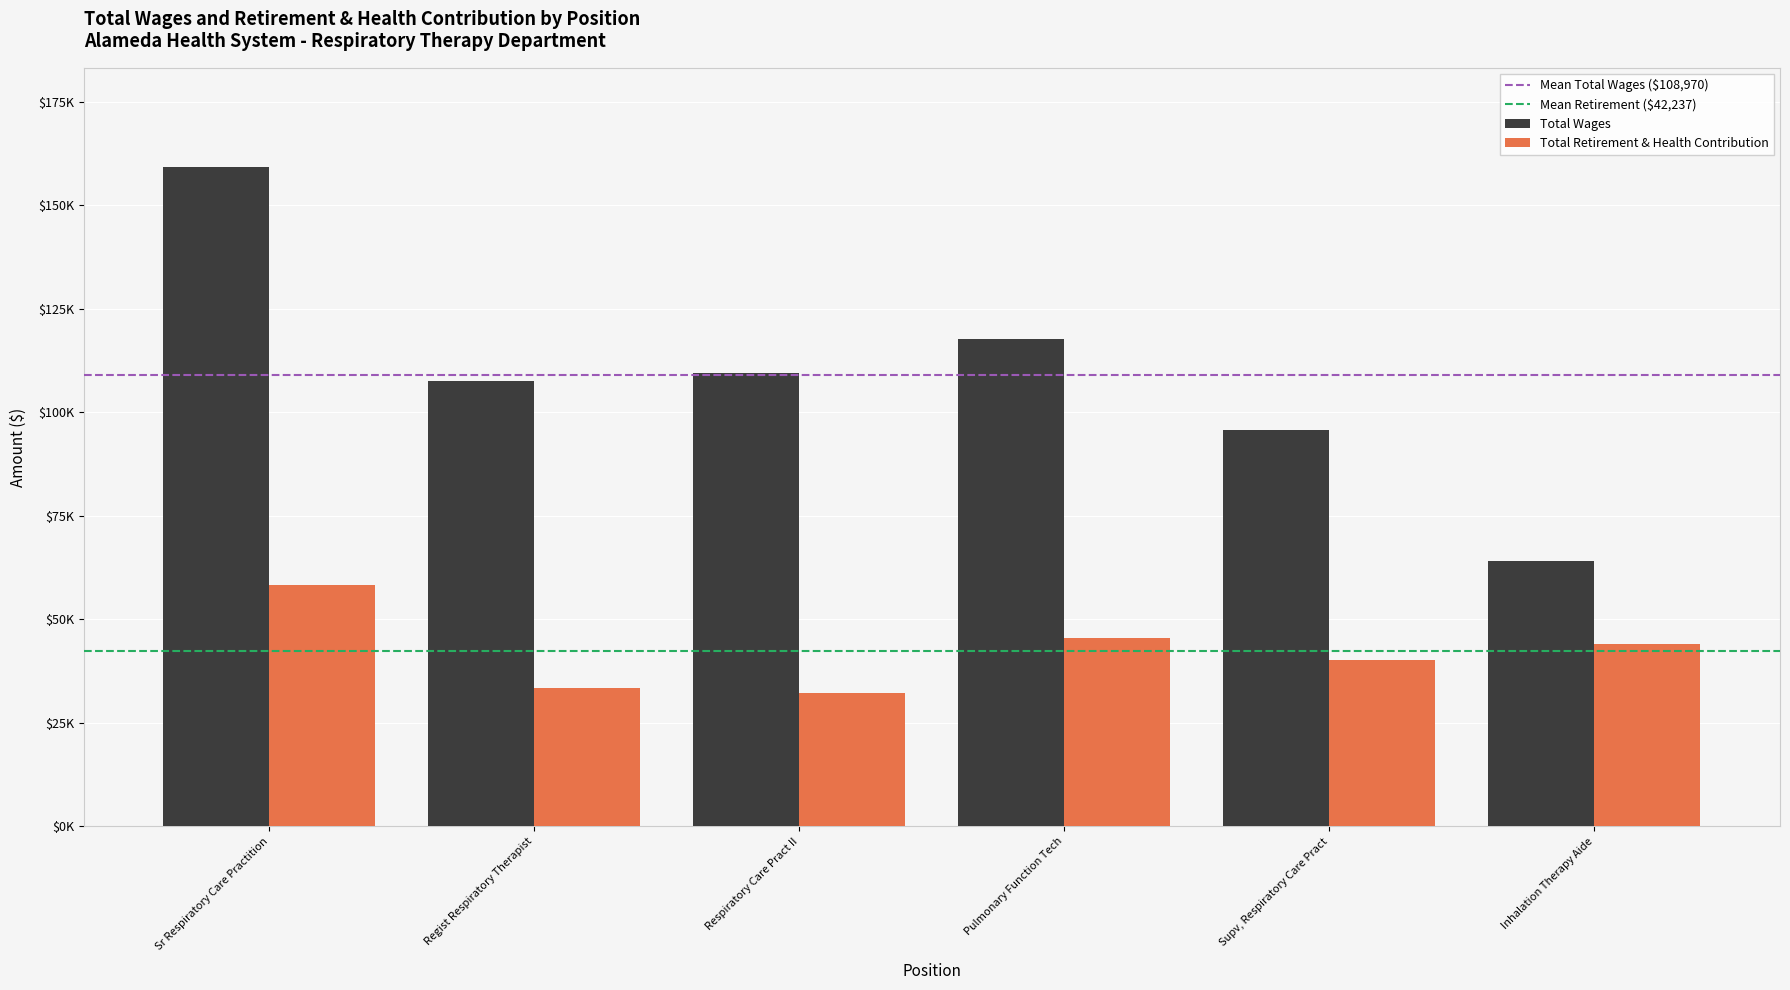

Which series has the largest range (max minus min)?

Total Wages